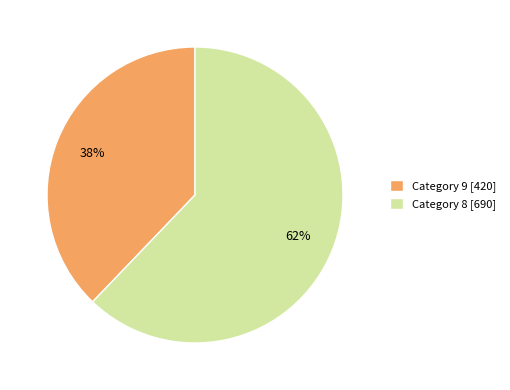

Is it true that Category 9 [420] is 27% of the pie?

False